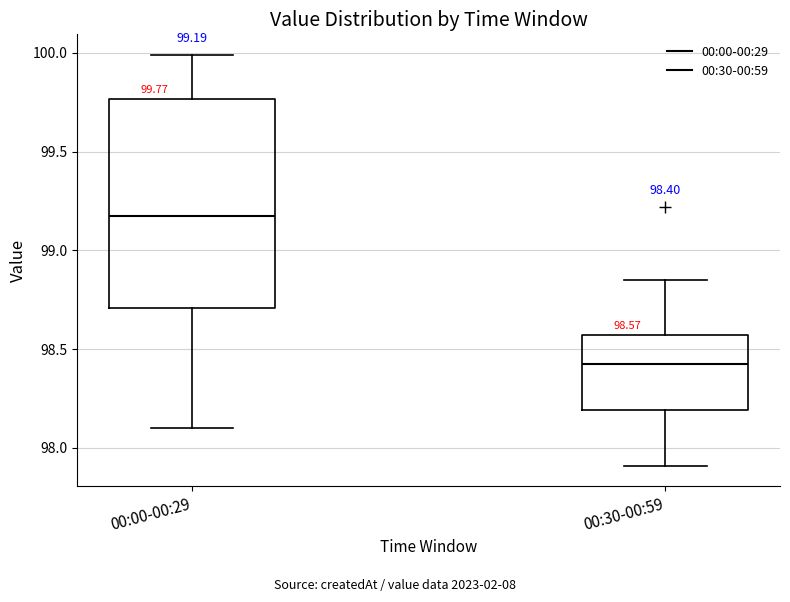

Which box is the tallest, from its lower edge to its upper edge?

00:00-00:29